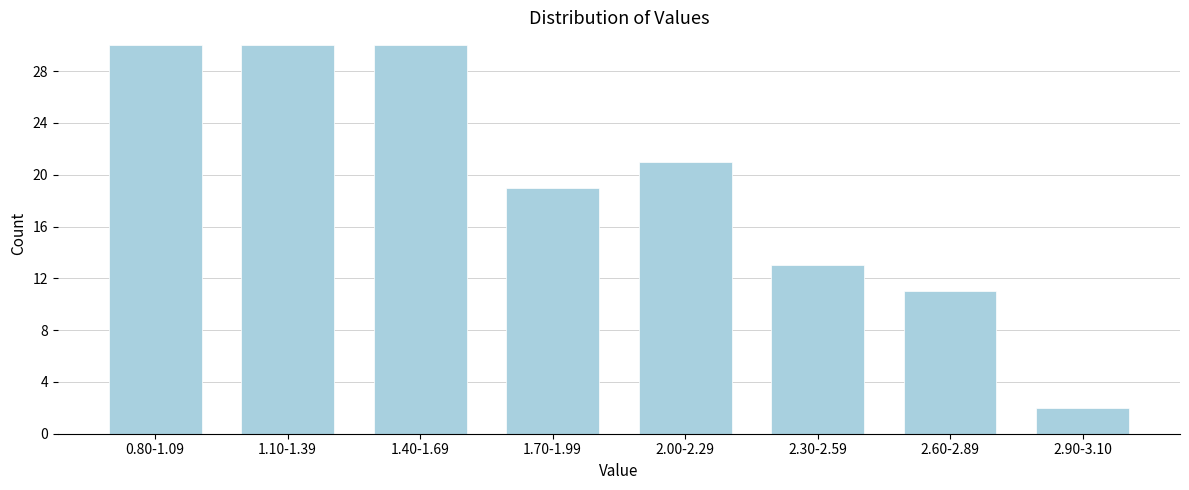

Reading right to left, transcribe all the data shown in this chart.

2.90-3.10=2	2.60-2.89=11	2.30-2.59=13	2.00-2.29=21	1.70-1.99=19	1.40-1.69=30	1.10-1.39=30	0.80-1.09=30